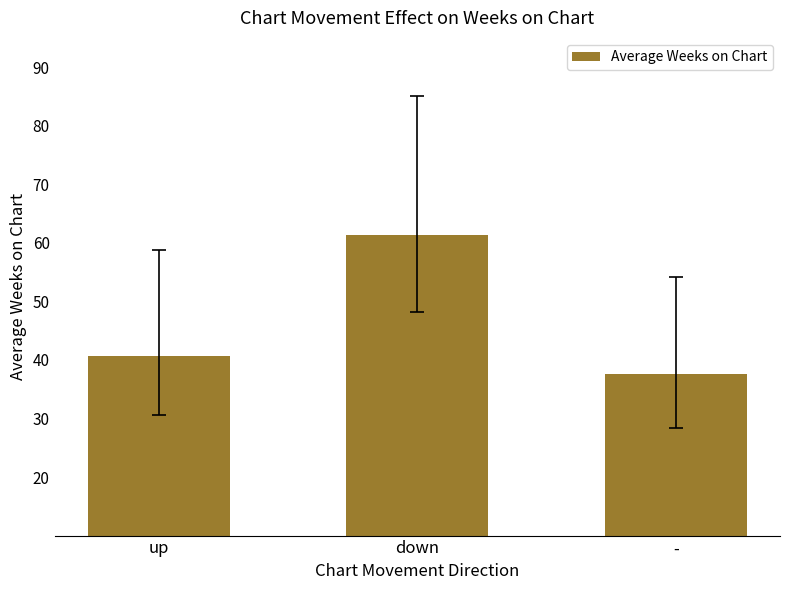

What is the label of the 2nd bar from the left?

down